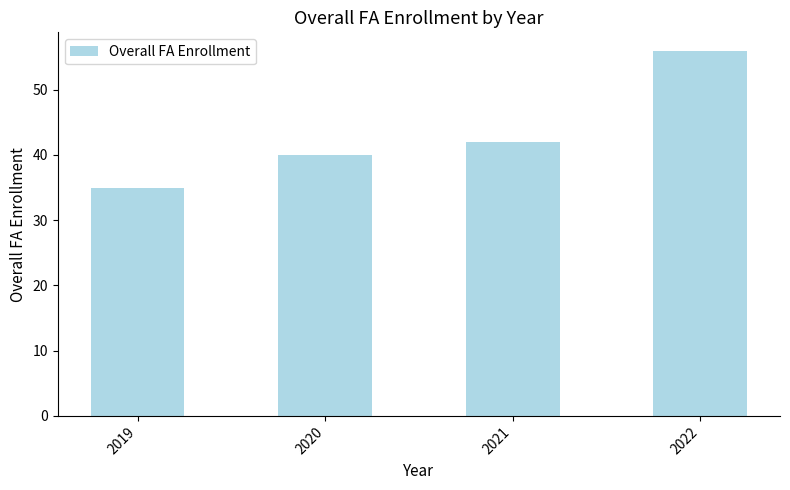

At which label is the value closest to 45?

2021